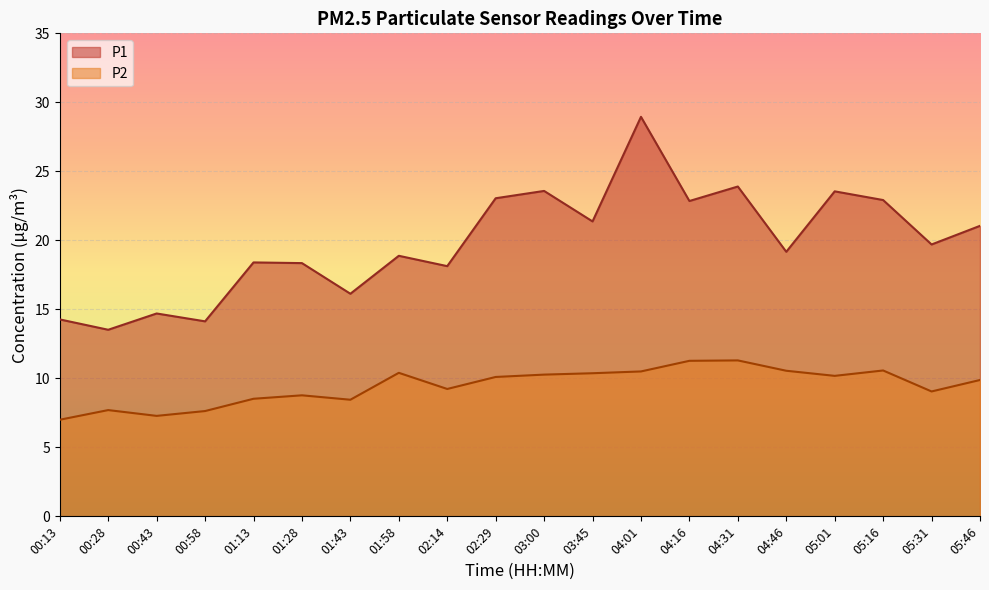

Which category has the highest value in the P2 series?

04:31